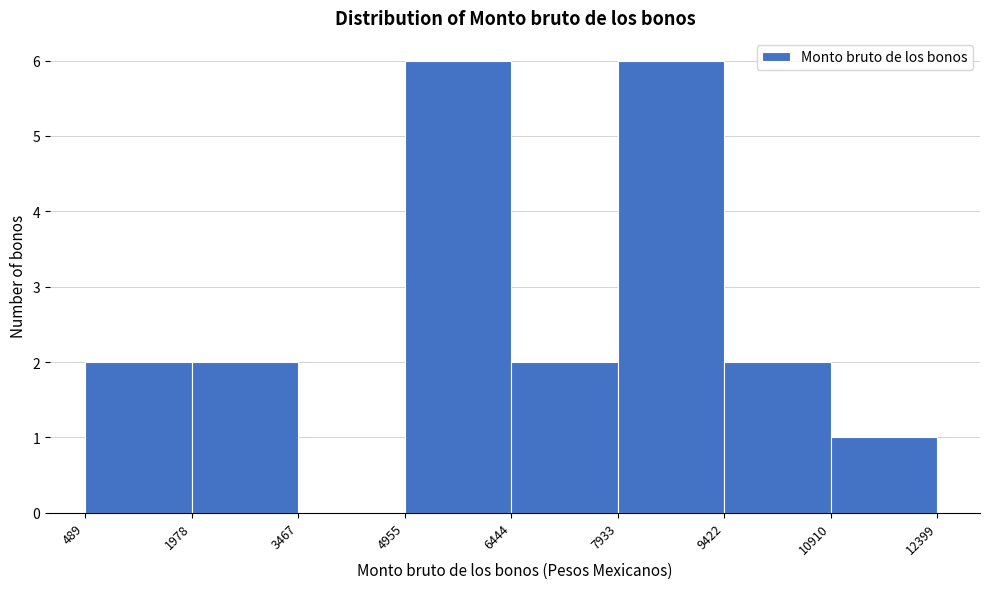

Reading left to right, list every bar in this chart as the range it spans on the x-axis followed by its height. The values are not printed on the chart, so give them approximately, as read against the axis.

489 to 1978: 2
1978 to 3467: 2
3467 to 4955: 0
4955 to 6444: 6
6444 to 7933: 2
7933 to 9422: 6
9422 to 10910: 2
10910 to 12399: 1